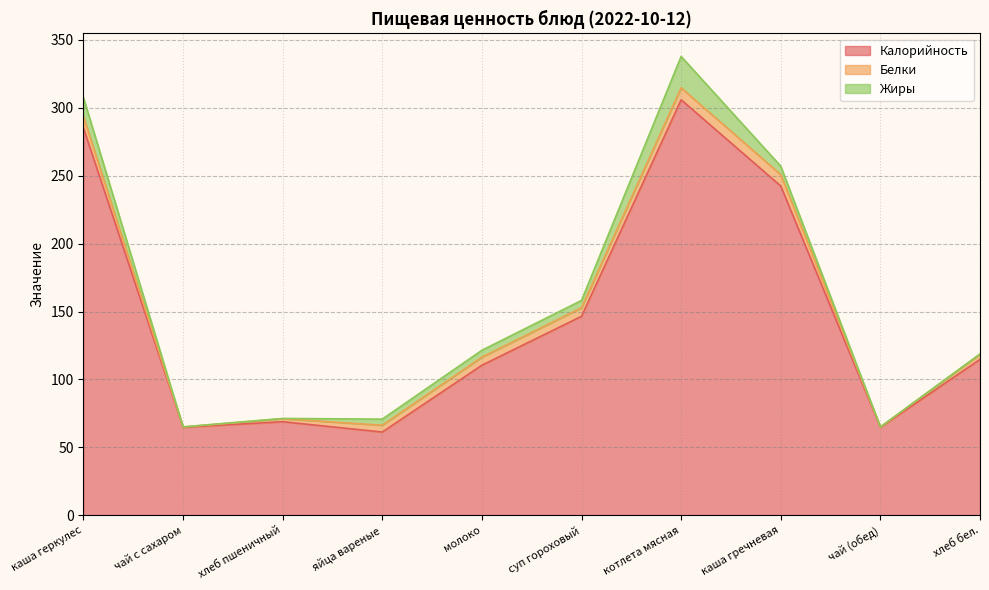

How many interior local peaks does the Калорийность series have?

2